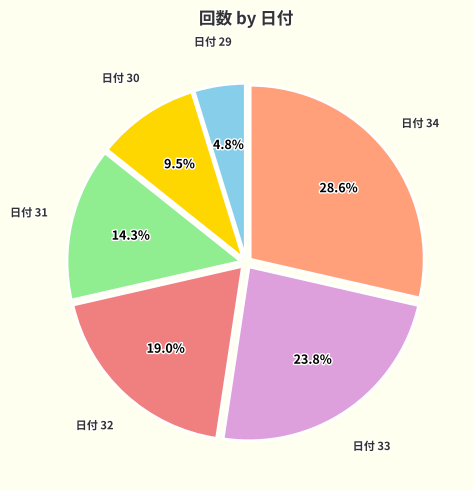

Count the number of slices in the pie.

6